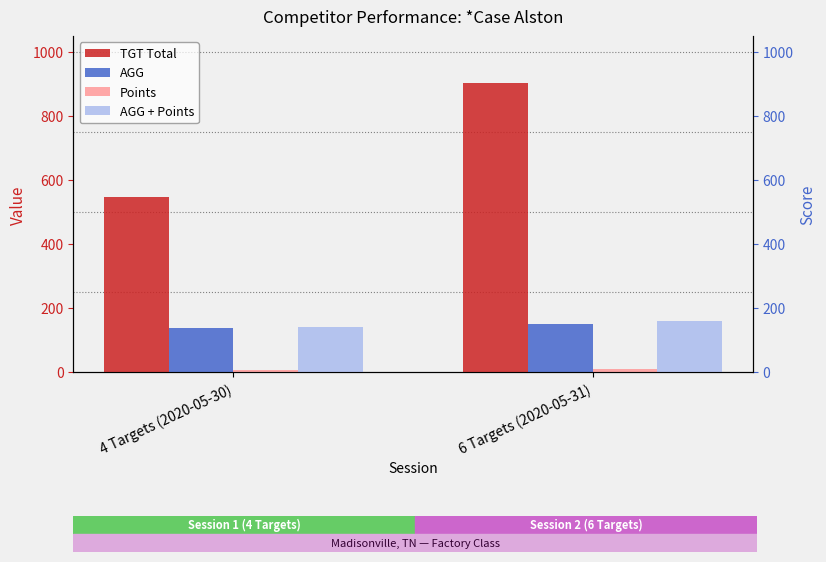

Between 4 Targets (2020-05-30) and 6 Targets (2020-05-31), which is larger?

6 Targets (2020-05-31)